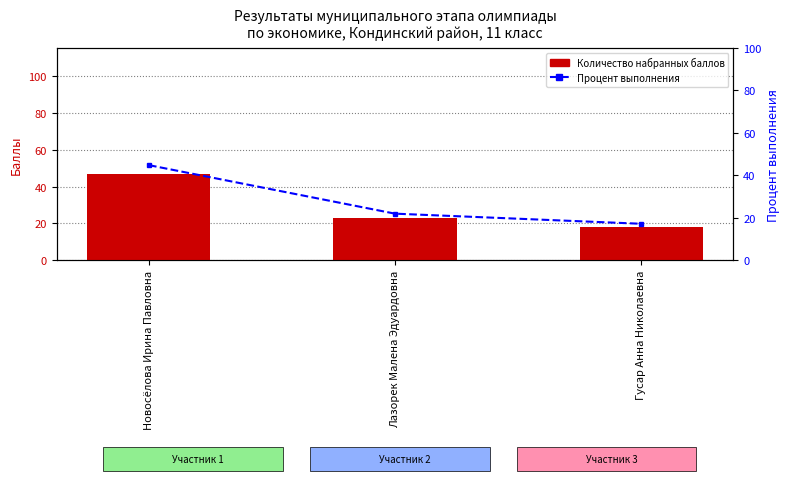

What position from the left is Лазорек Малена Эдуардовна?

2